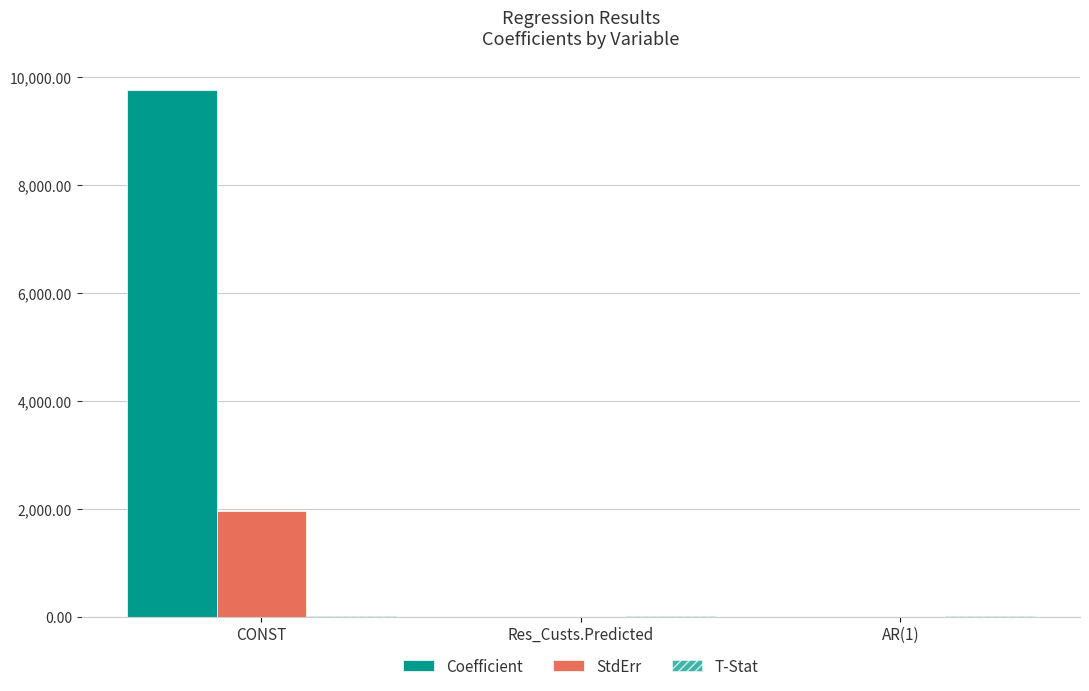

Rank the categories by StdErr value from lowest to highest.

Res_Custs.Predicted, AR(1), CONST